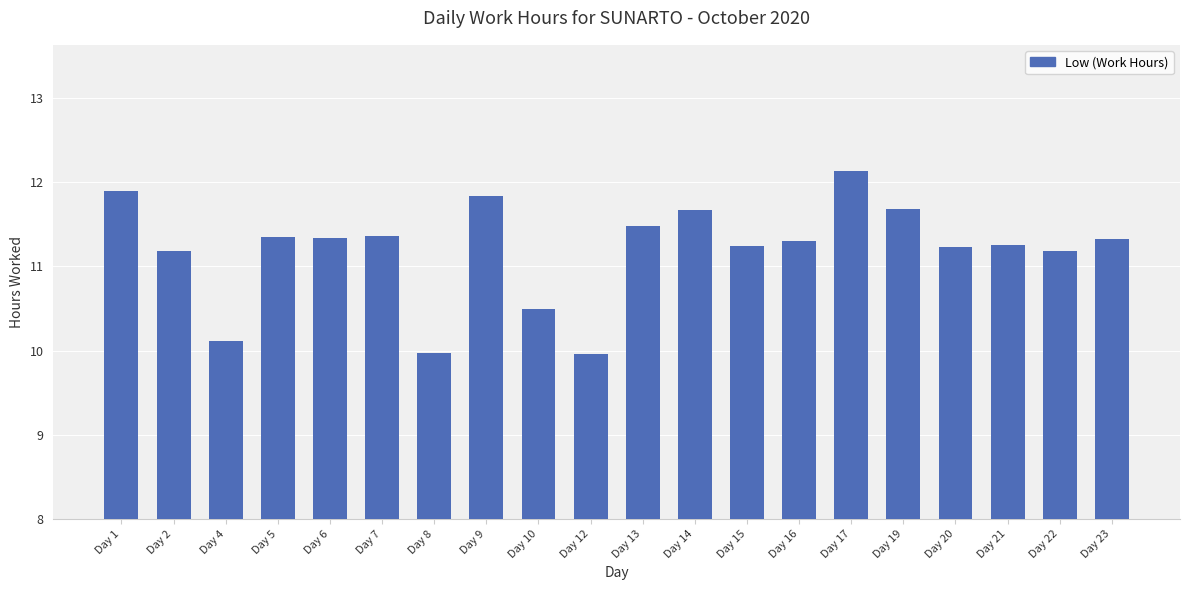

Where does the data first go above 11?

Day 1